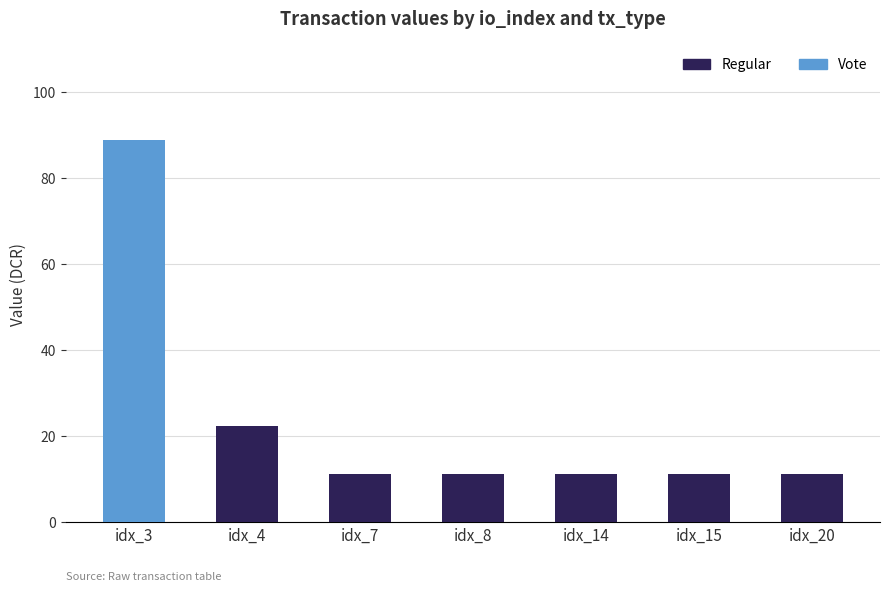

Count the number of categories in the chart.

7